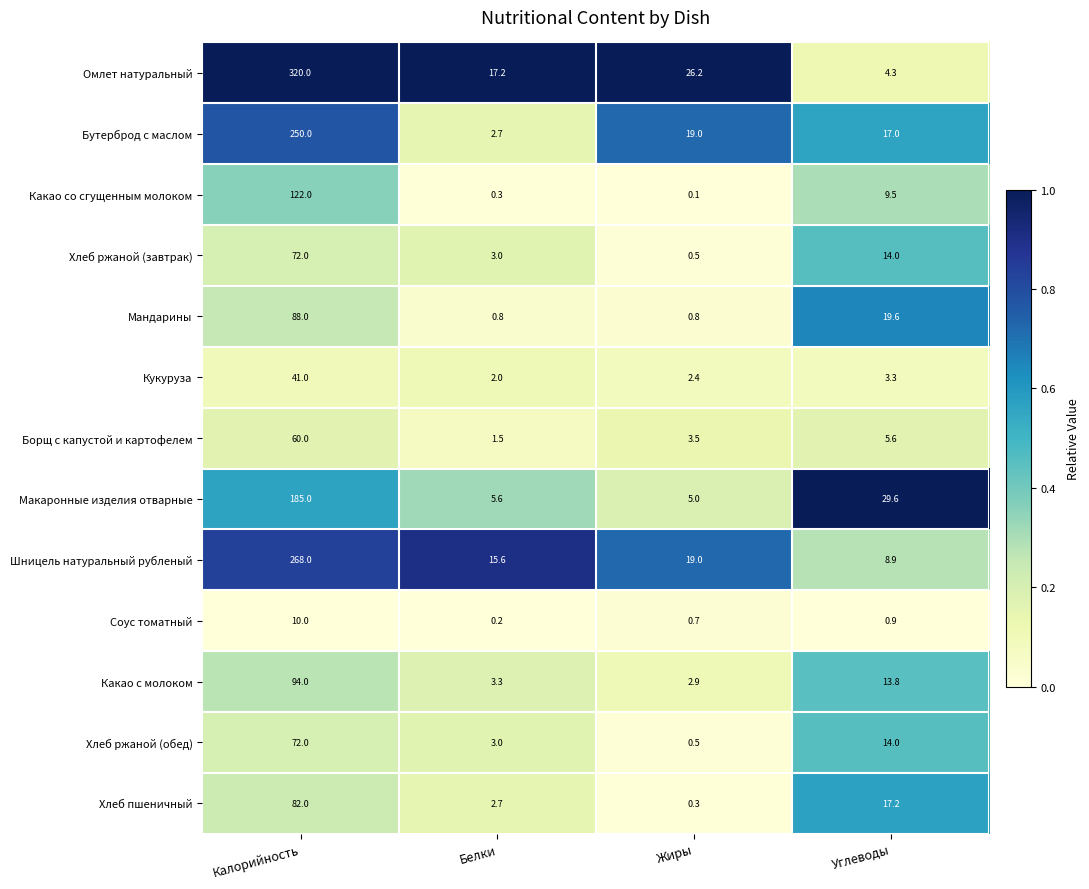

At how many categories does at least one series exceed 0?

4